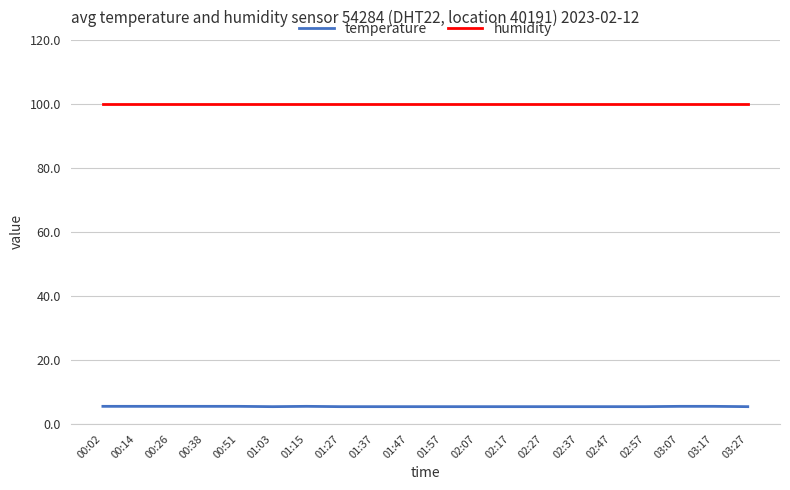

At how many categories does at least one series exceed 89?

20